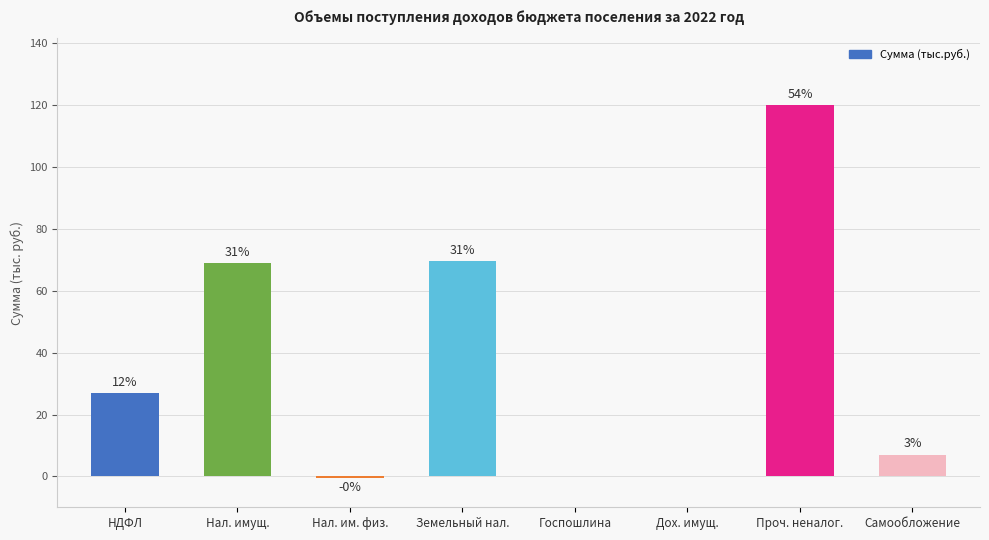

Is it true that the value at Дох. имущ. is 81.1?

False